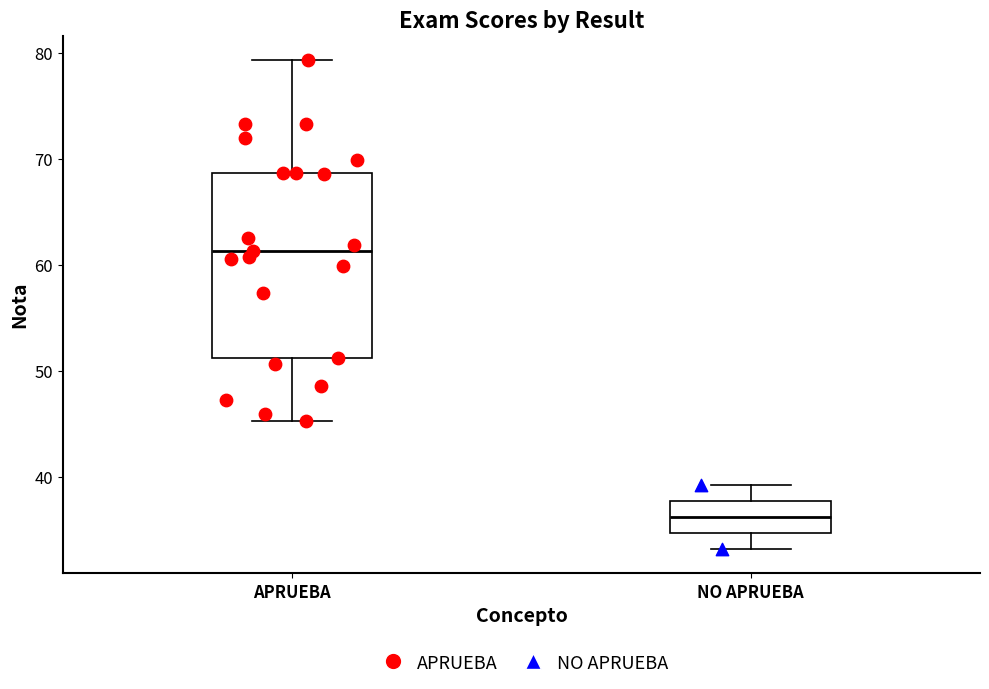

Which box's median line is the highest?

APRUEBA